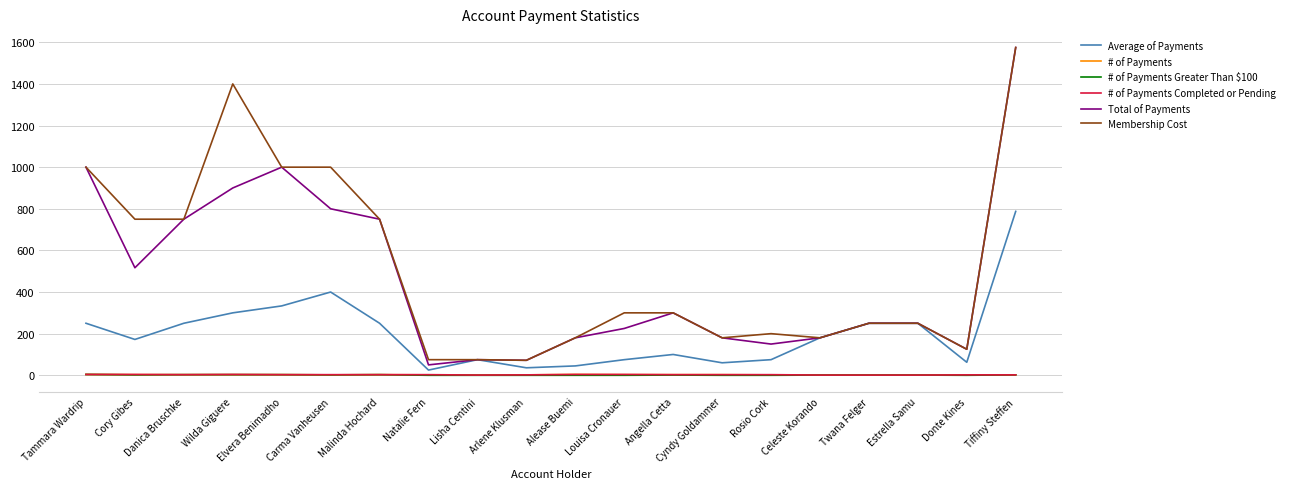

True or false: Total of Payments and # of Payments Completed or Pending intersect in this chart.

False